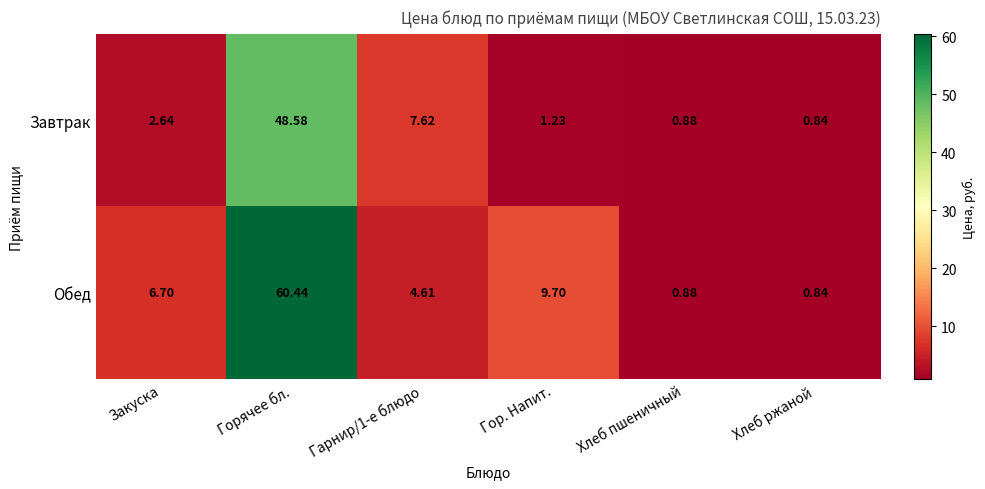

Which series has the largest total across all categories?

Обед